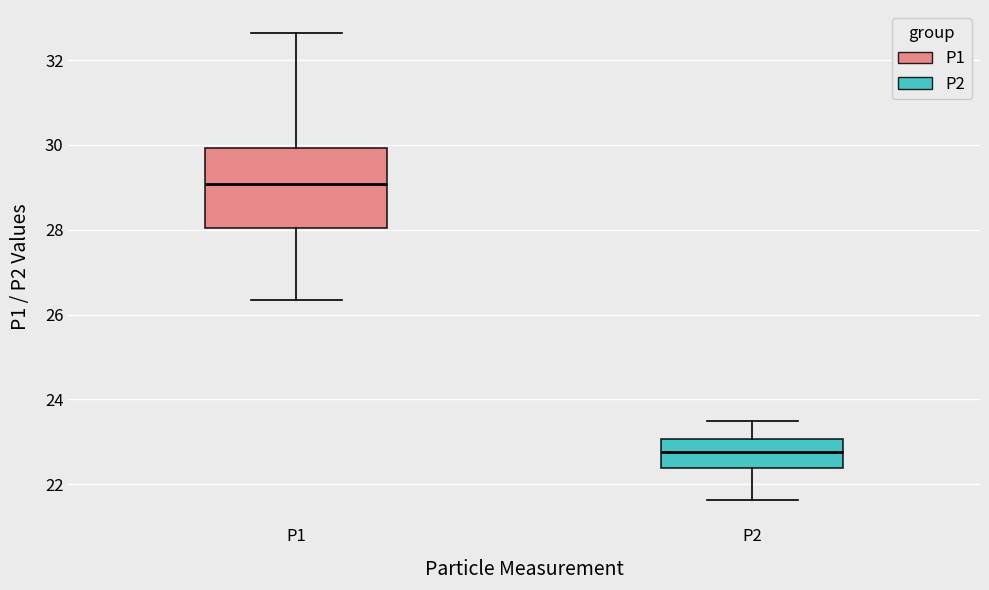

Where does the median line of the box for P1 sit on the y-axis? The values are not printed on the chart, so give them approximately, as read against the axis.

29.0